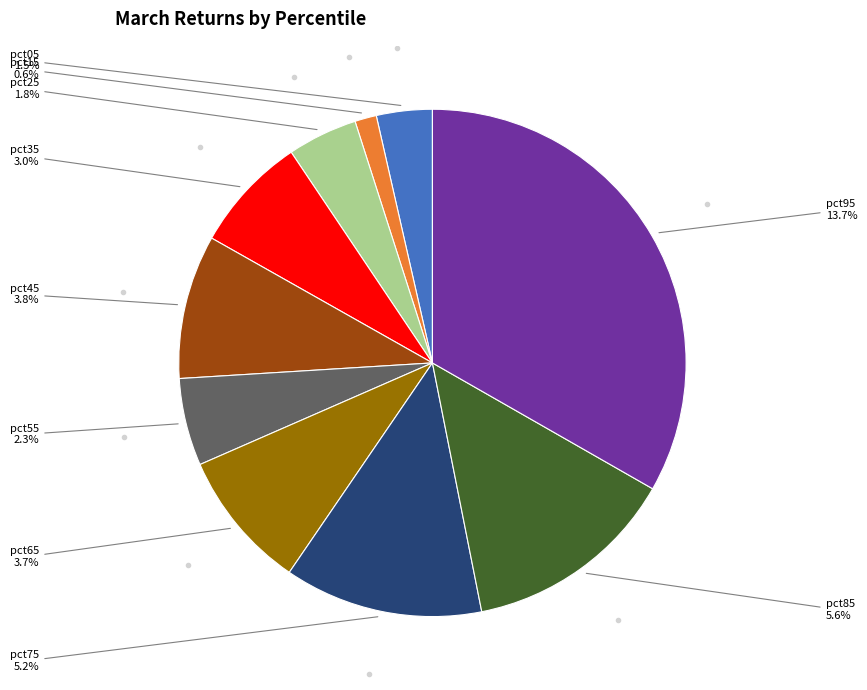

Is it true that pct05 is 10% of the pie?

False